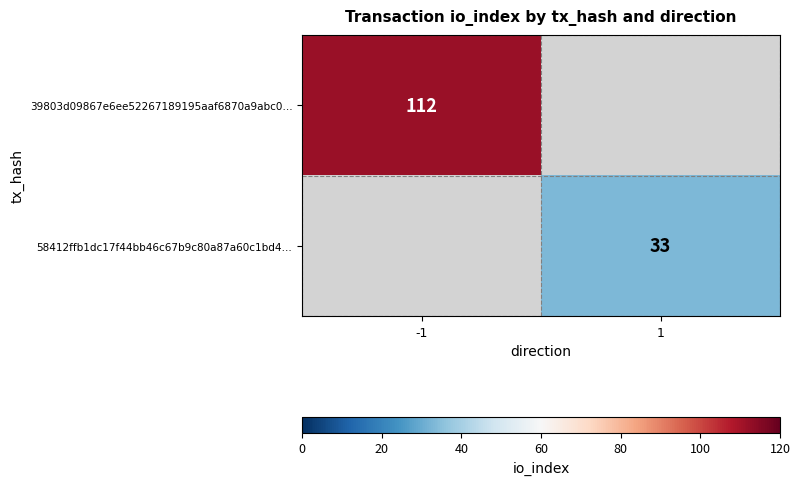

Is the value of 58412ffb1dc17f44bb46c67b9c80a87a60c1bd4… at 1 greater than the value of 39803d09867e6ee52267189195aaf6870a9abc0… at -1?

No